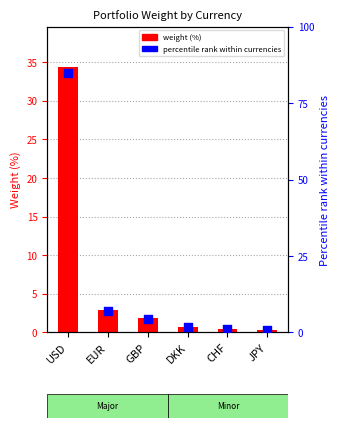

Which series reaches the maximum Y coordinate?

percentile within currencies